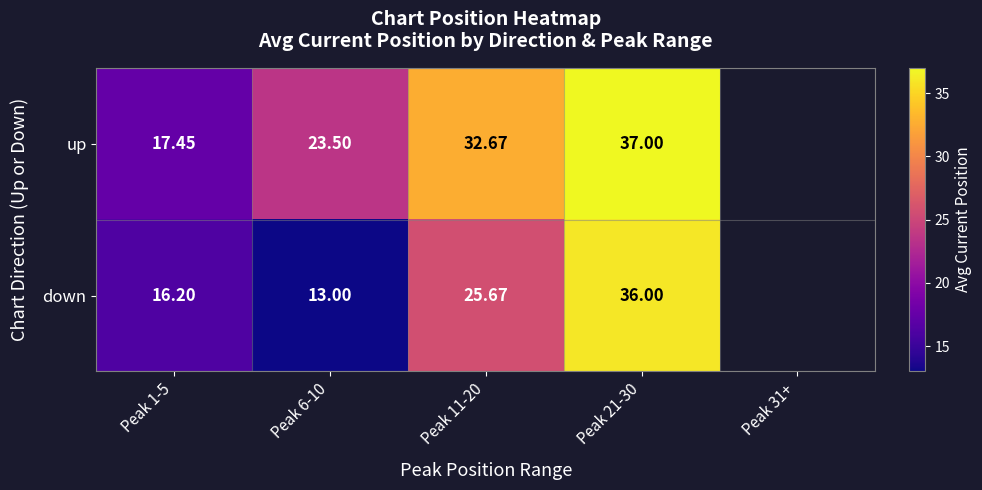

Which series changed the most between Peak 1-5 and Peak 11-20?

up